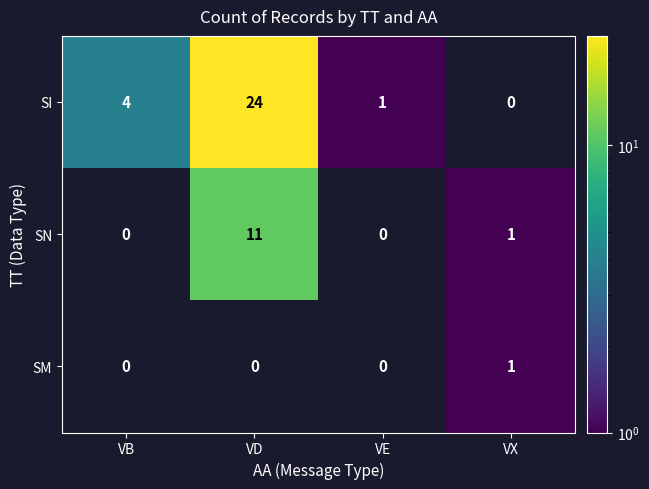

What is the sum of the SI values at VE and VD?

25